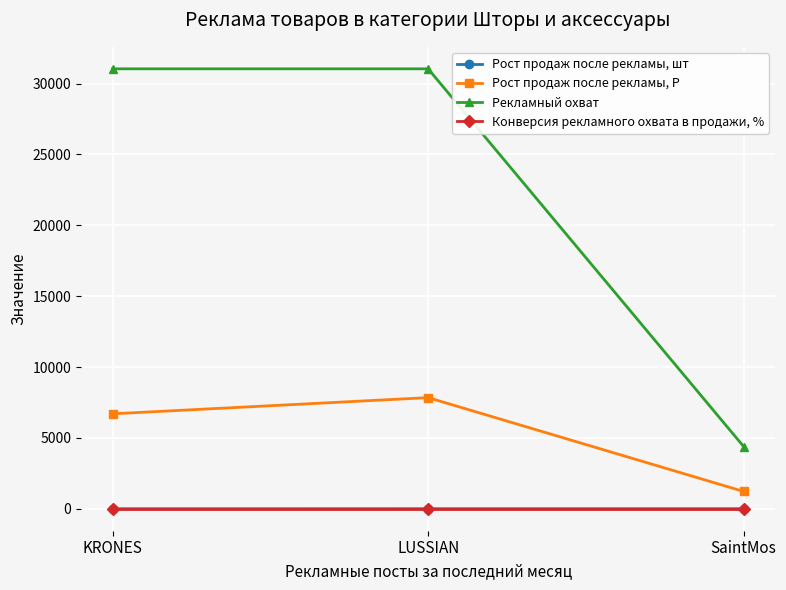

Which category has the highest value in the Рост продаж после рекламы, Р series?

LUSSIAN